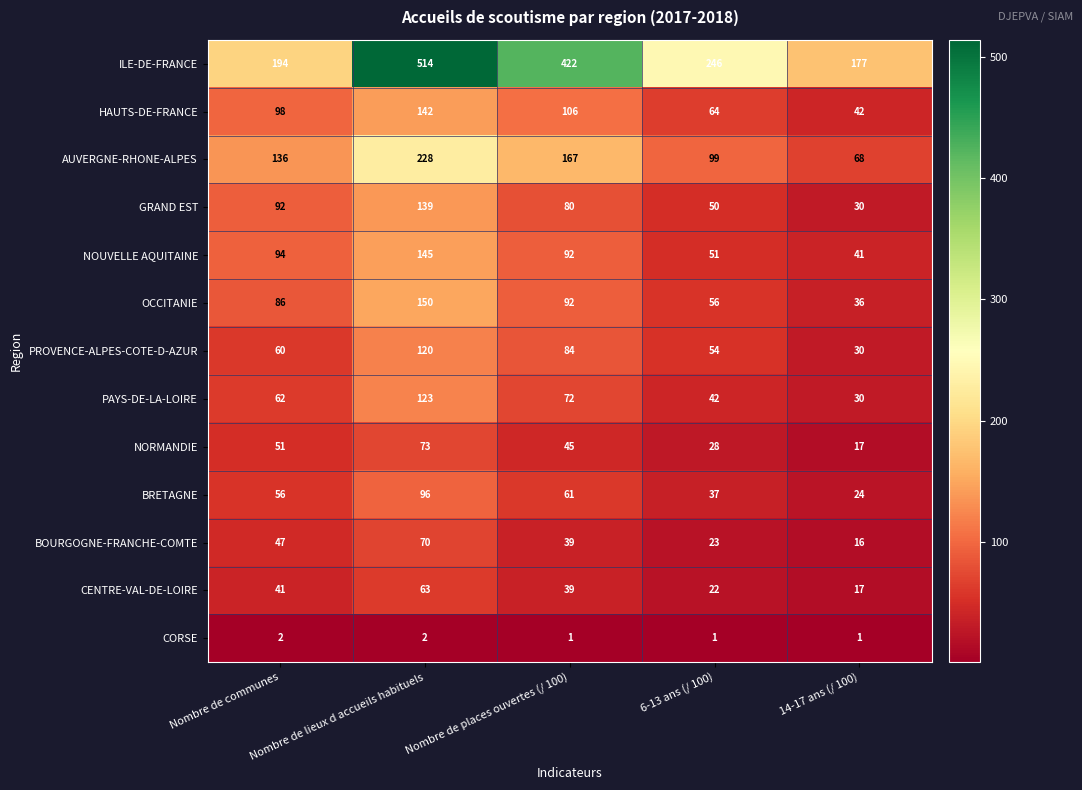

Is it true that HAUTS-DE-FRANCE equals 106 at Nombre de places ouvertes (/ 100)?

True